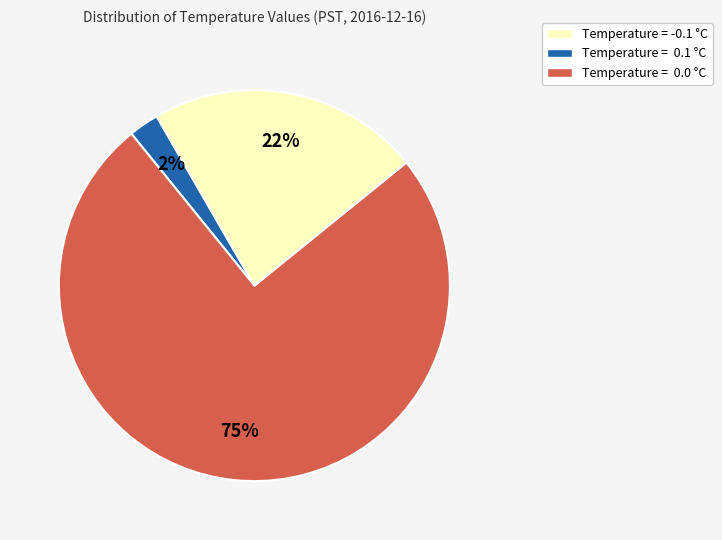

How many segments does this pie chart have?

3